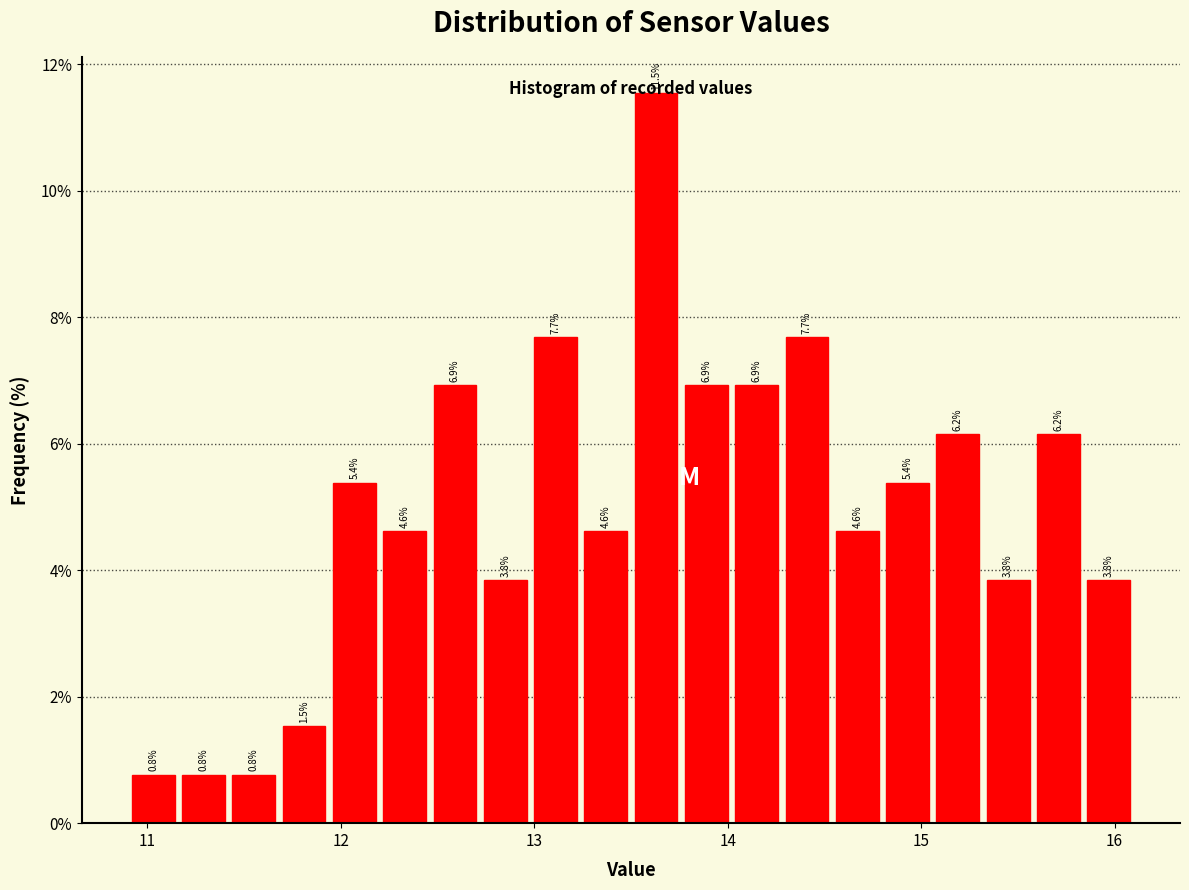

Read against the x-axis, roughly where is the centre of the tallest bar?

13.6